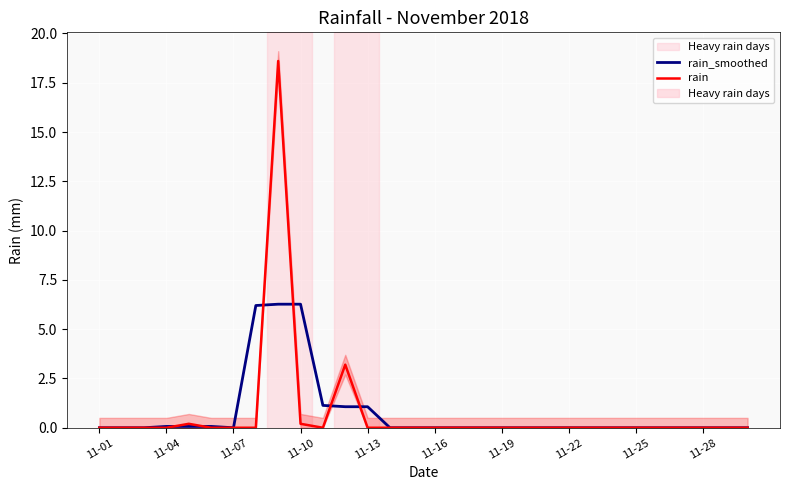

True or false: rain_smoothed has more than 0 interior local peaks.

False